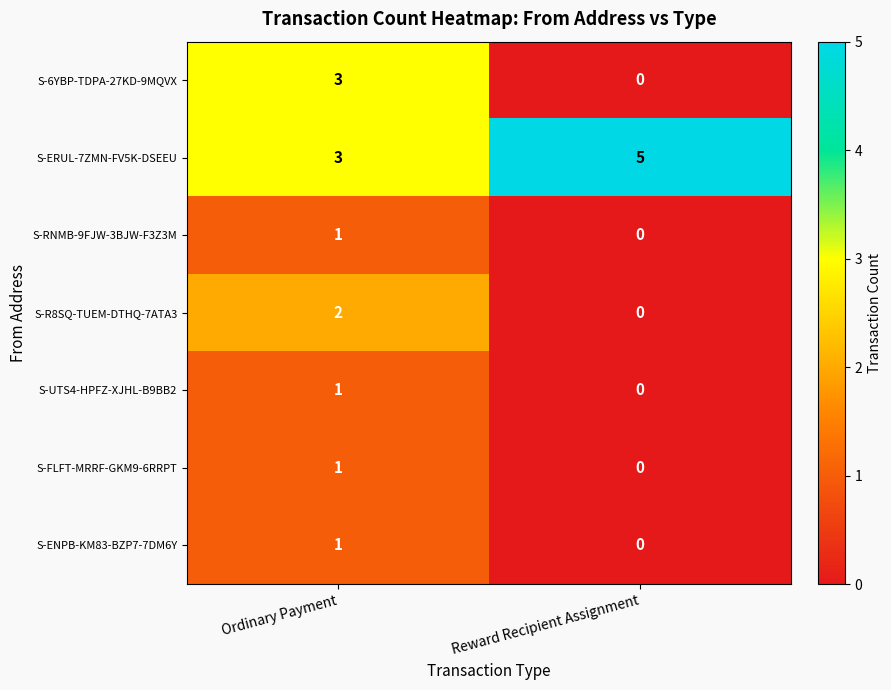

At which label does S-6YBP-TDPA-27KD-9MQVX reach its minimum?

Reward Recipient Assignment